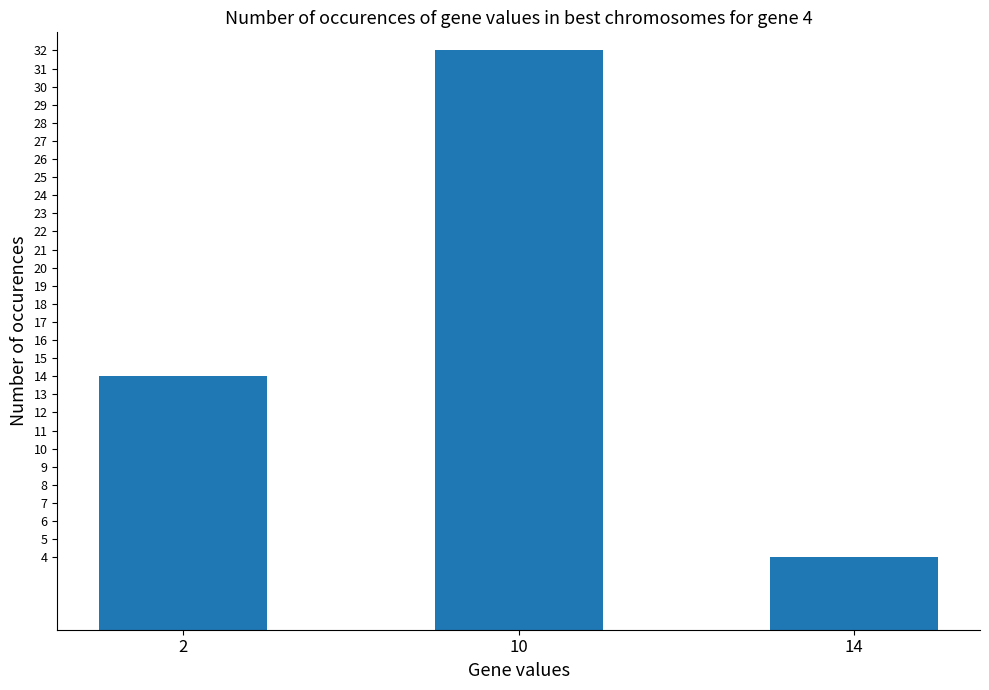

List the labels in order of value, largest first.

10, 2, 14